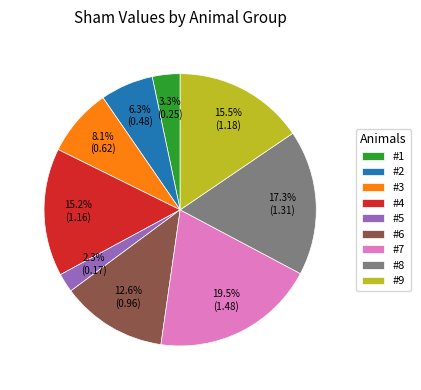

What is the total percentage of #1 and #9?

18.8%